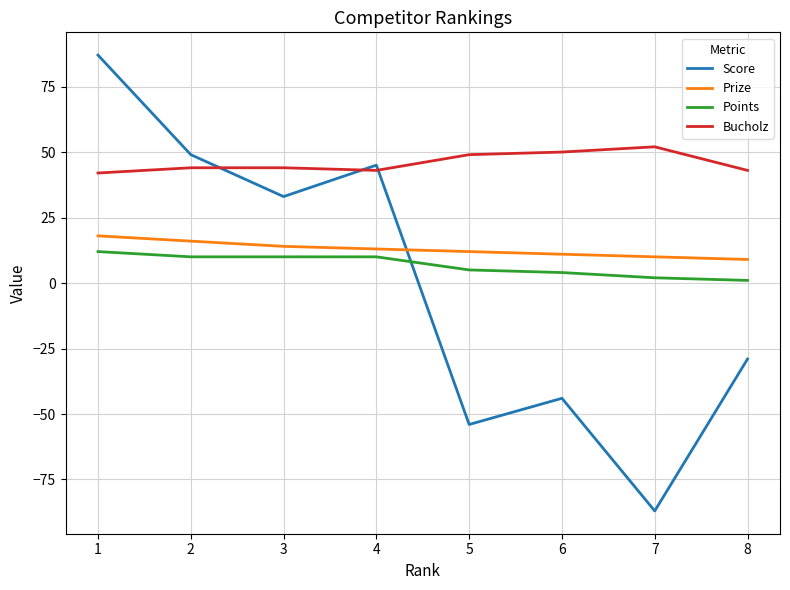

Is the value of Score at 1 greater than the value of Prize at 6?

Yes